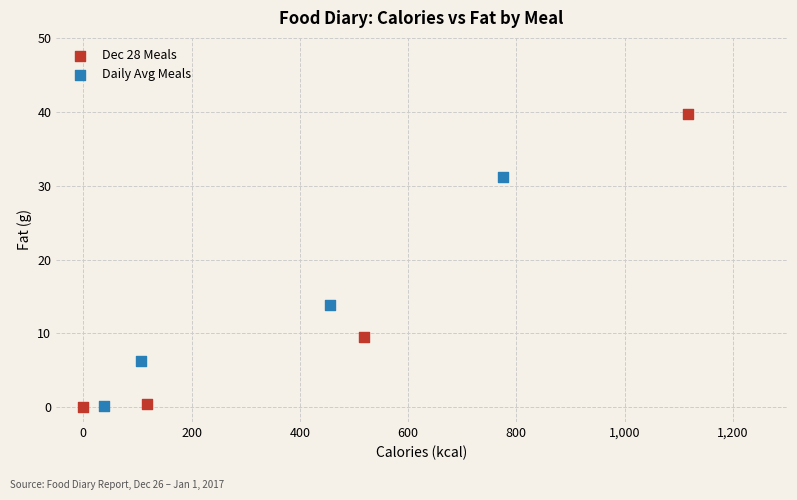

Which series has the largest Y range (max minus min)?

Dec 28 Meals